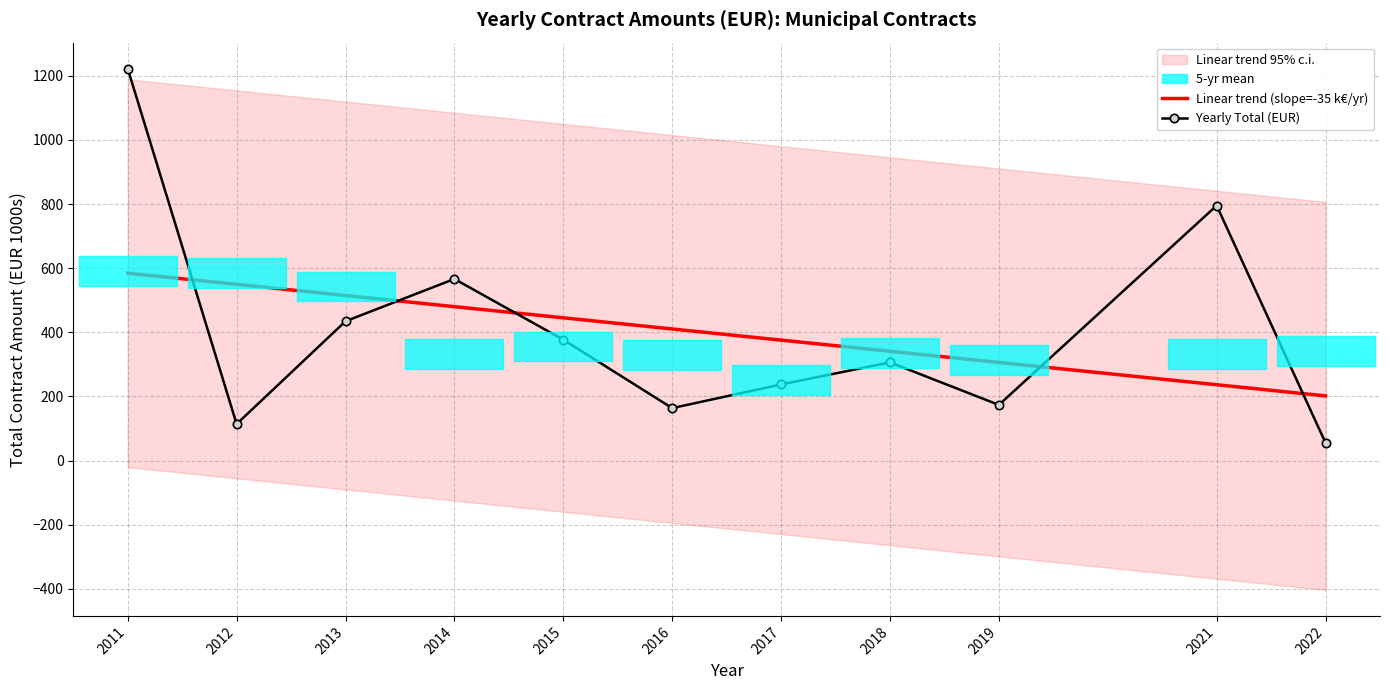

True or false: Linear trend (slope=-35 k€/yr) has more than 1 interior local peaks.

False